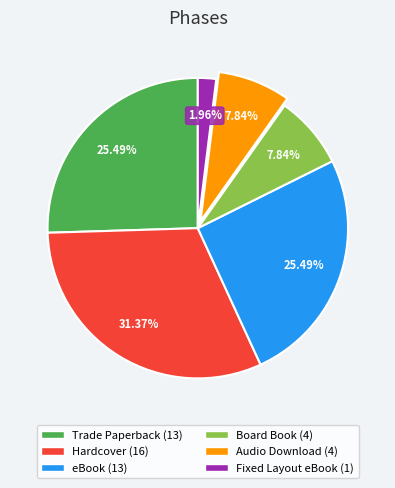

Does any single category account for the majority?

No